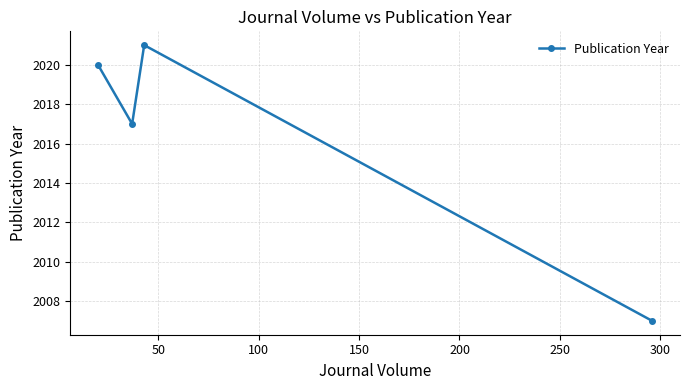

Count the number of data series in this chart.

1